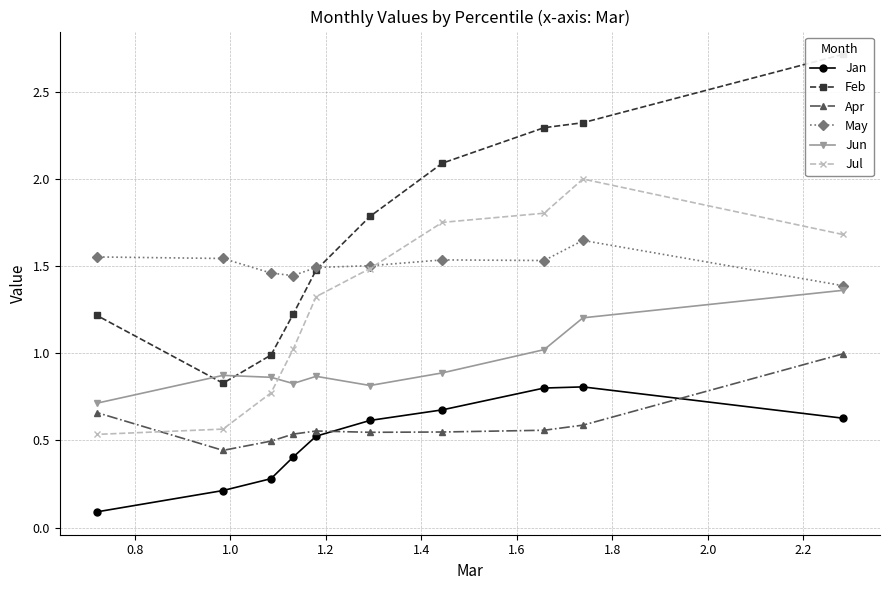

What are all the series names shown in the legend?

Jan, Feb, Apr, May, Jun, Jul